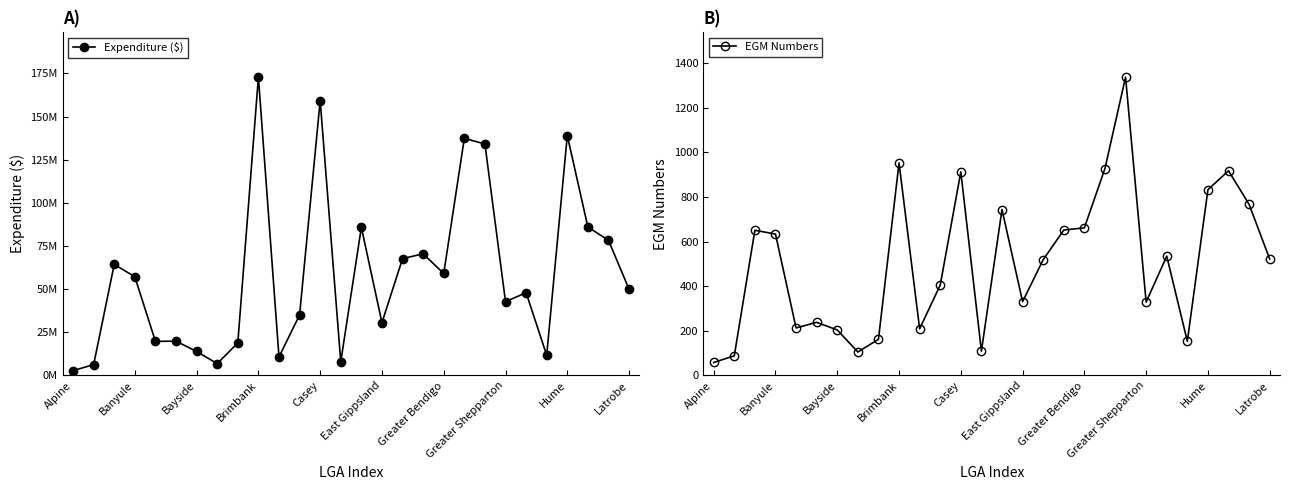

How many values in the EGM Numbers series are below 522?

14